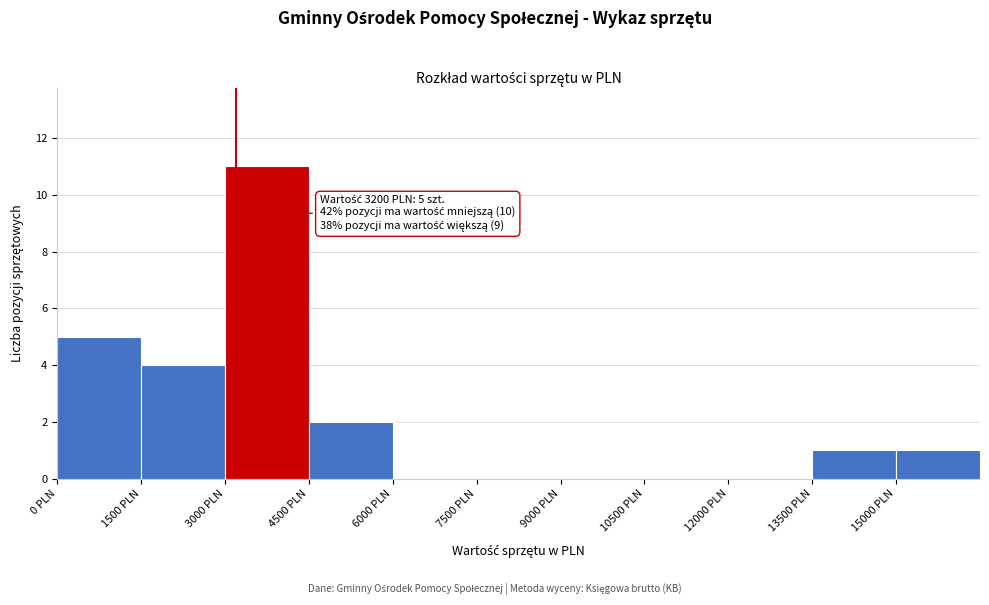

Over which range of the x-axis is the bar tallest?

3000 to 4500